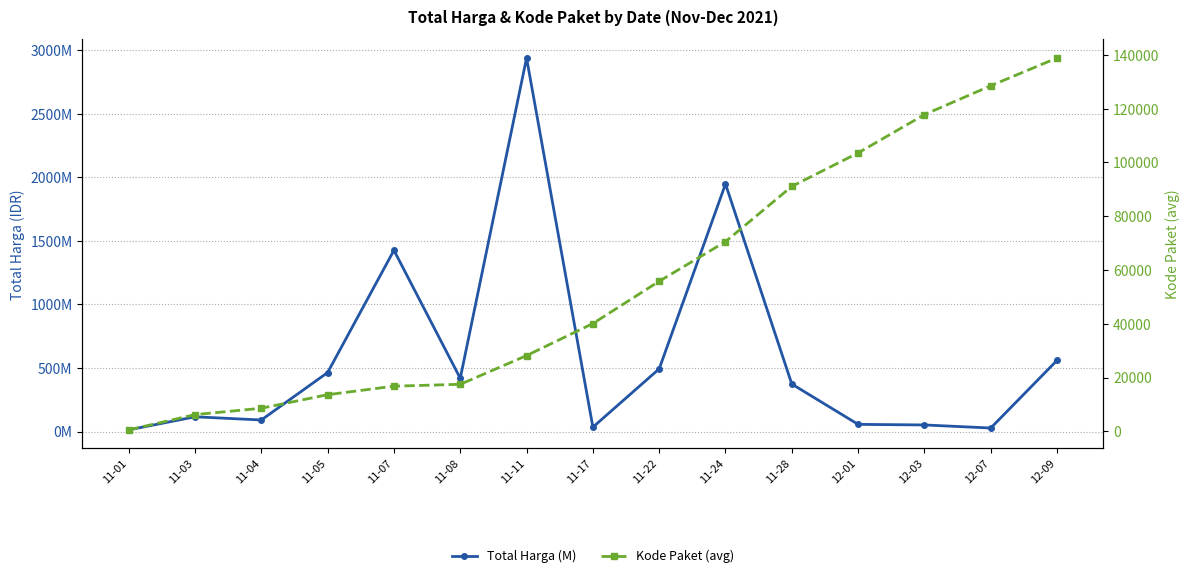

True or false: Total Harga (M) and Kode Paket (avg) intersect in this chart.

False